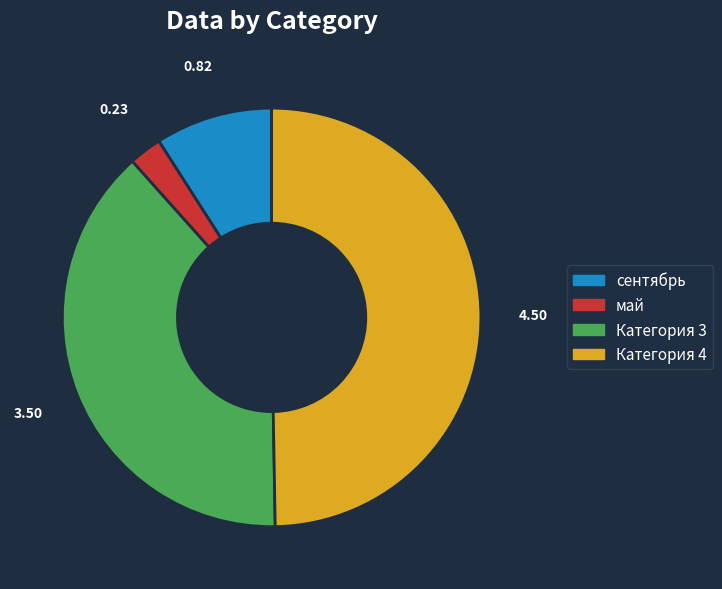

Does Категория 4 represent more than half of the total?

No